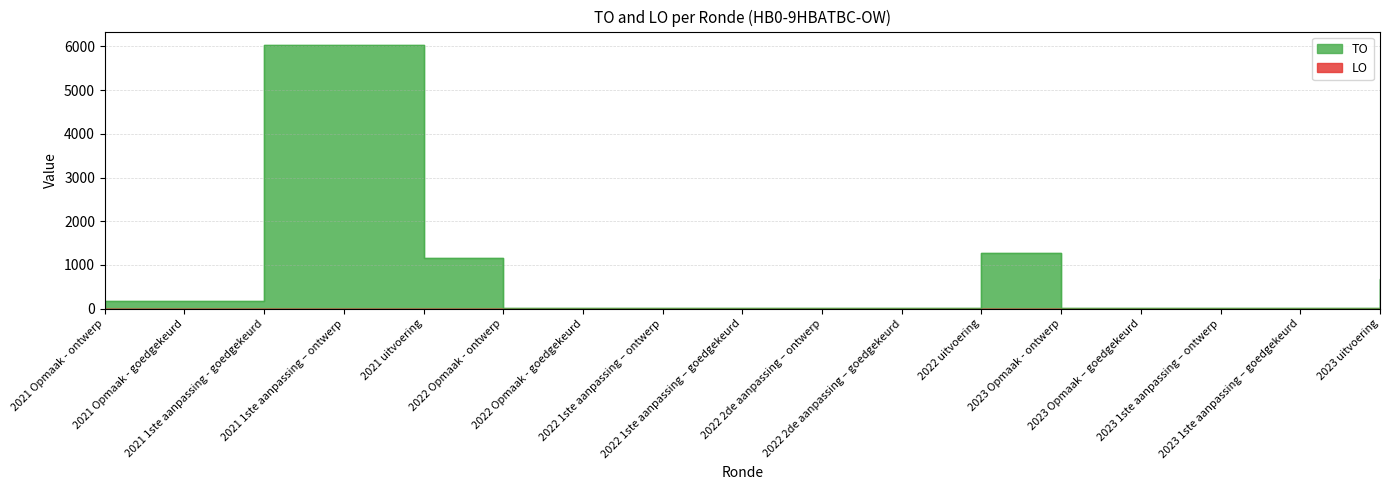

Rank the categories by value from highest to lowest.

2021 1ste aanpassing - goedgekeurd, 2021 1ste aanpassing – ontwerp, 2022 uitvoering, 2021 uitvoering, 2023 uitvoering, 2021 Opmaak - ontwerp, 2021 Opmaak - goedgekeurd, 2022 Opmaak - ontwerp, 2022 Opmaak - goedgekeurd, 2022 1ste aanpassing – ontwerp, 2022 1ste aanpassing – goedgekeurd, 2022 2de aanpassing – ontwerp, 2022 2de aanpassing – goedgekeurd, 2023 Opmaak - ontwerp, 2023 Opmaak – goedgekeurd, 2023 1ste aanpassing – ontwerp, 2023 1ste aanpassing – goedgekeurd